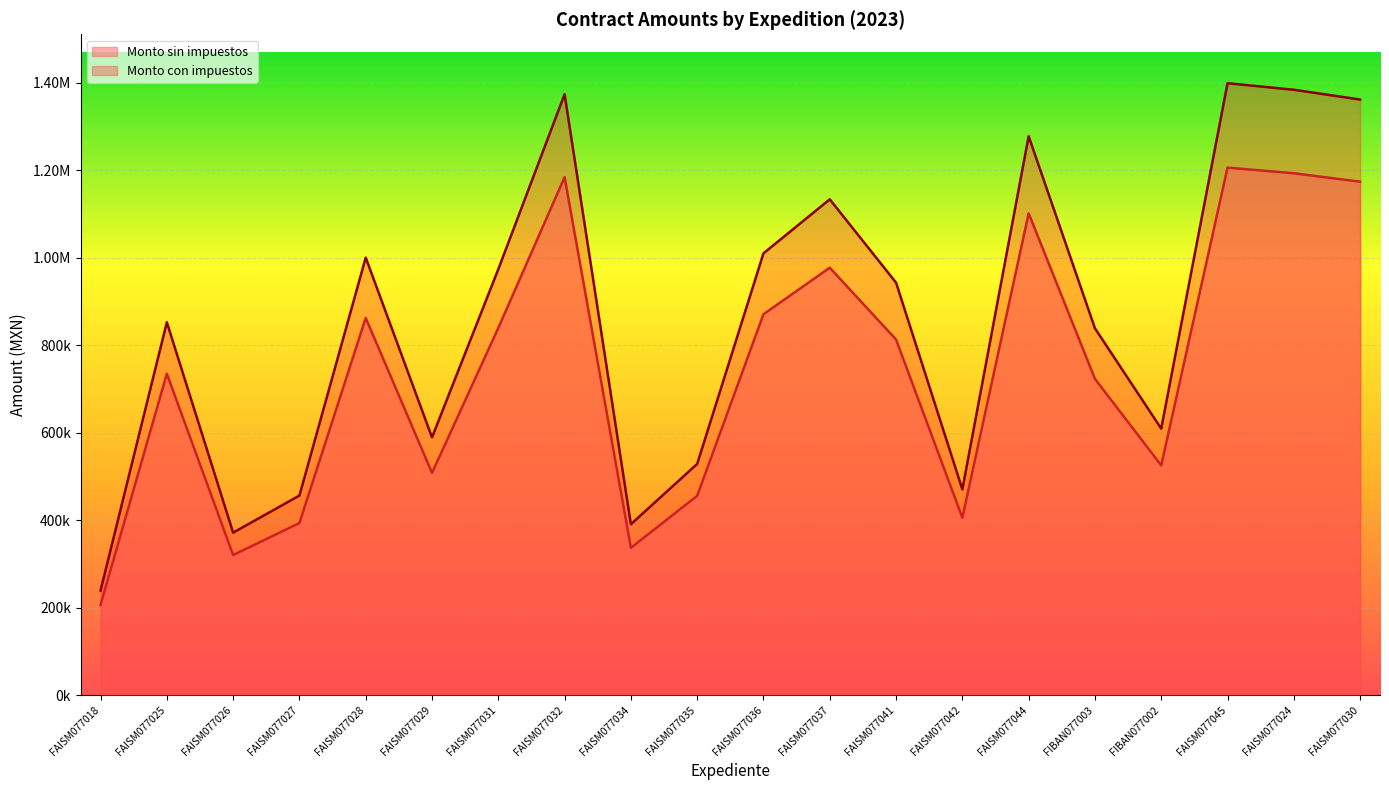

At which category is the sum across all series the highest?

FAISM077045